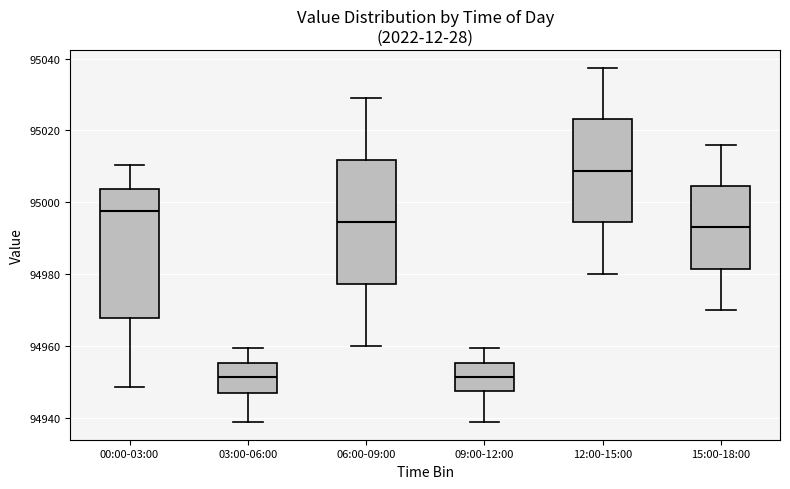

Where is the upper edge of the box for 09:00-12:00 on the y-axis? The values are not printed on the chart, so give them approximately, as read against the axis.

94956